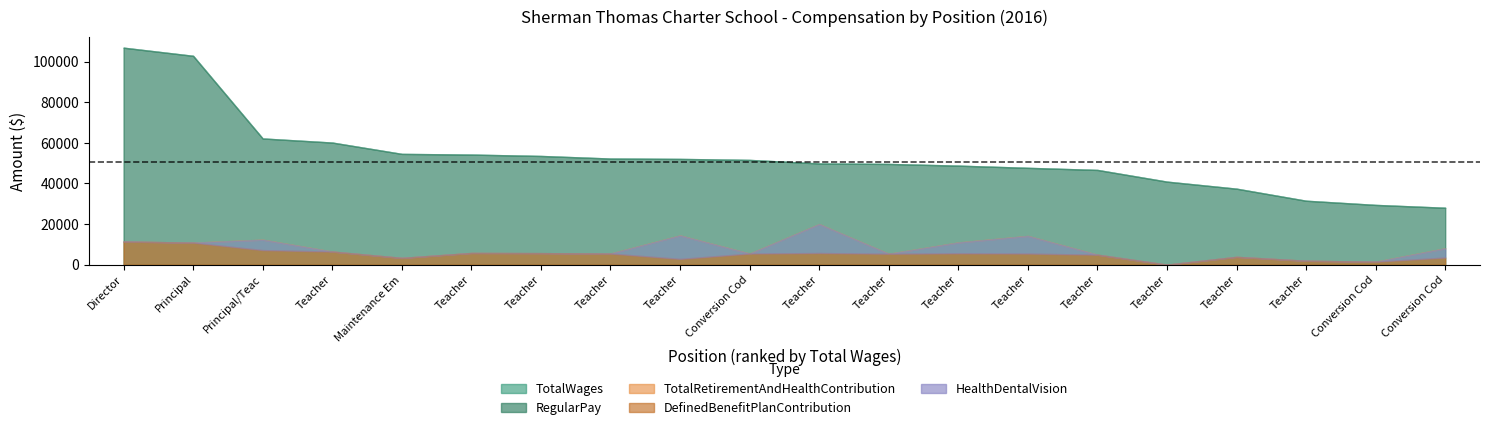

Between Teacher and Teacher, which series saw the biggest shift?

TotalRetirementAndHealthContribution